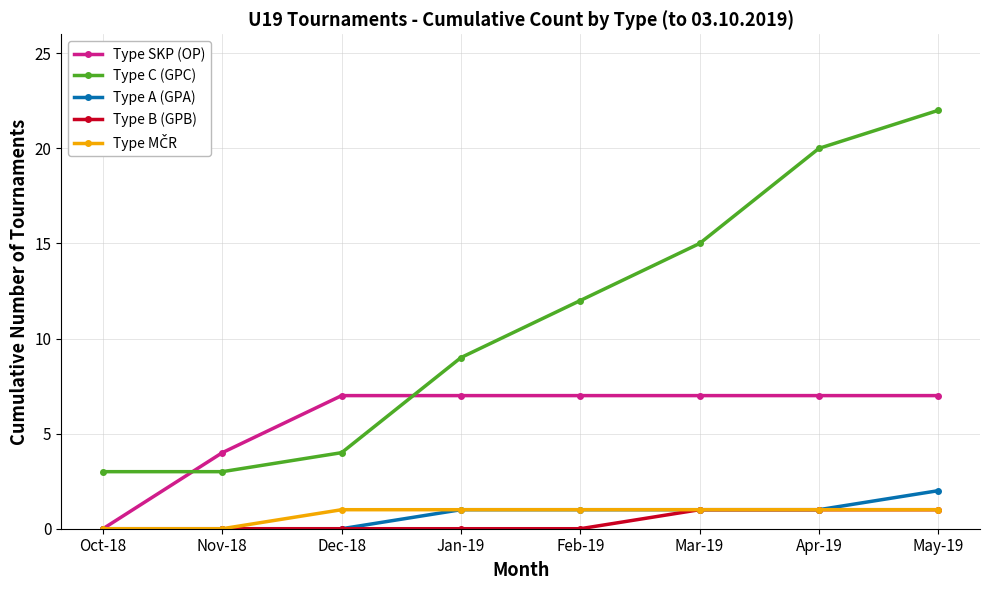

True or false: Type A (GPA) and Type C (GPC) cross at least once.

False